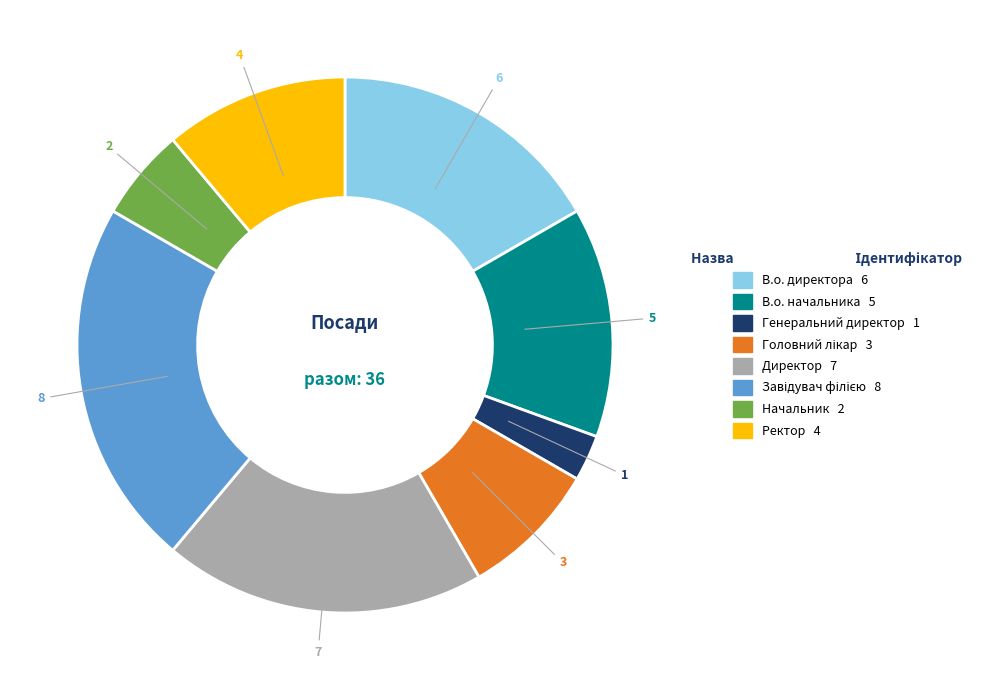

How many slices are in this pie chart?

8